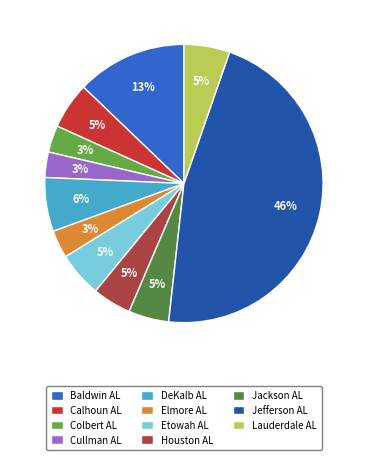

How many segments does this pie chart have?

11